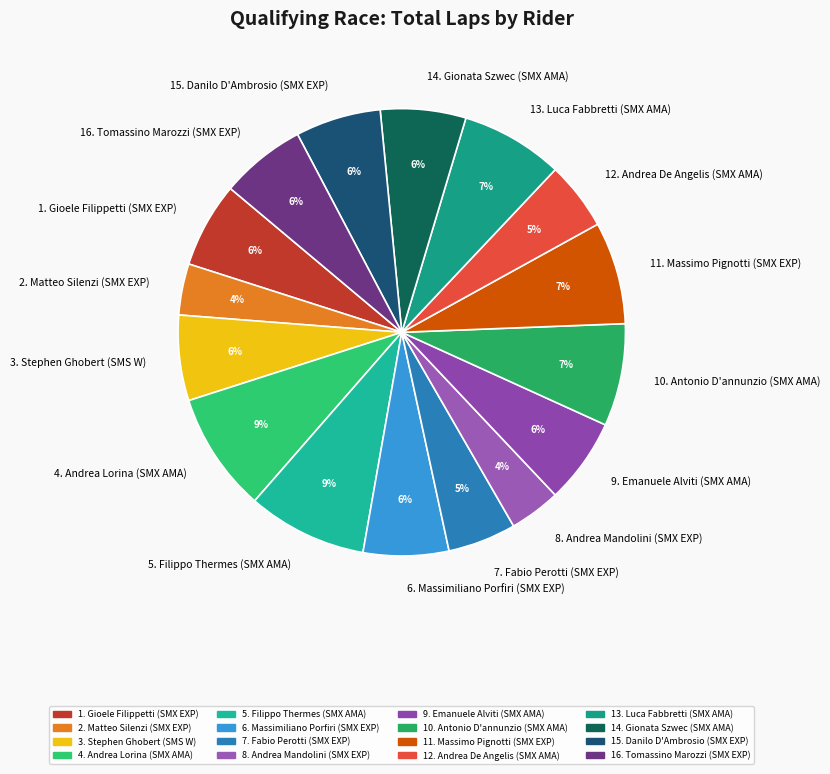

Does any single category account for the majority?

No